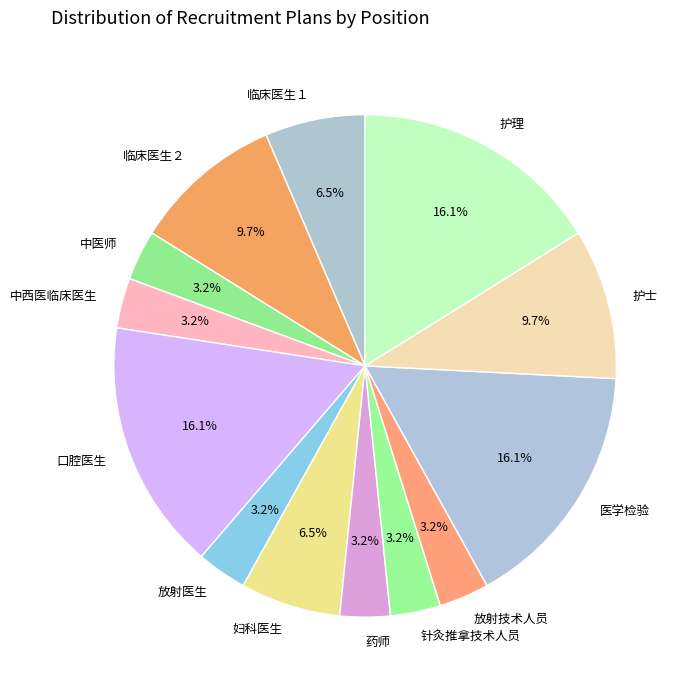

Count the number of slices in the pie.

13